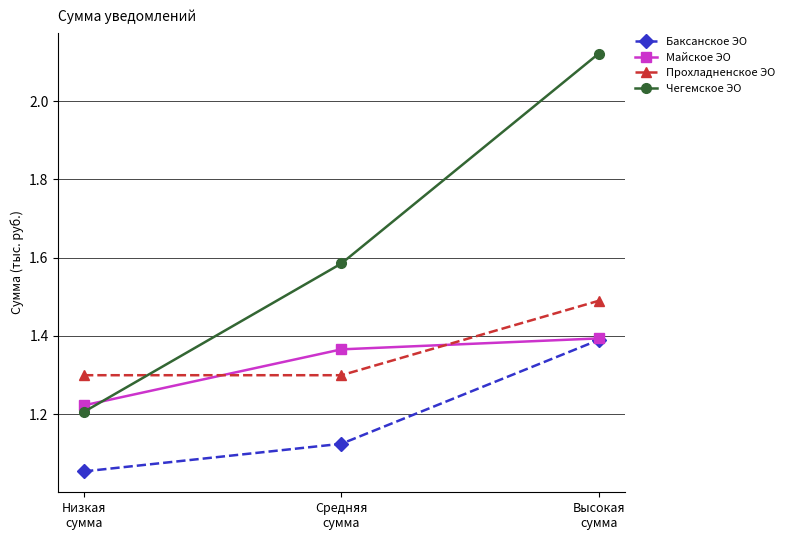

At how many categories does at least one series exceed 1?

3